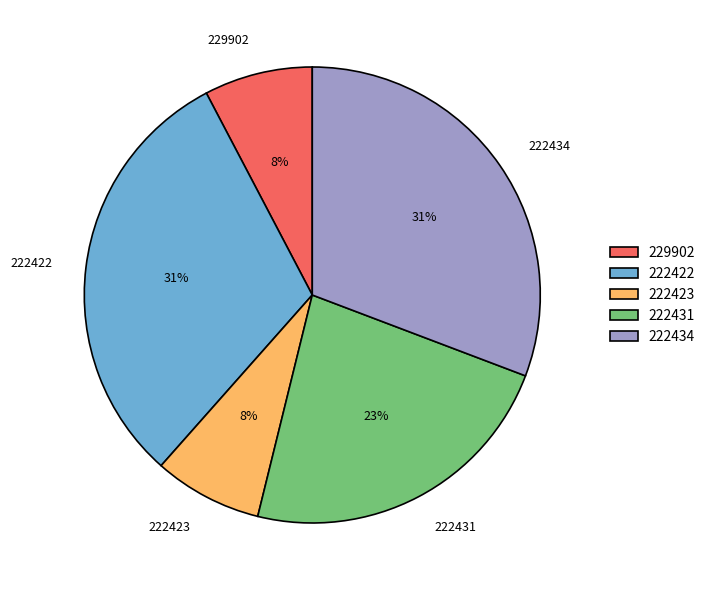

How many slices are in this pie chart?

5